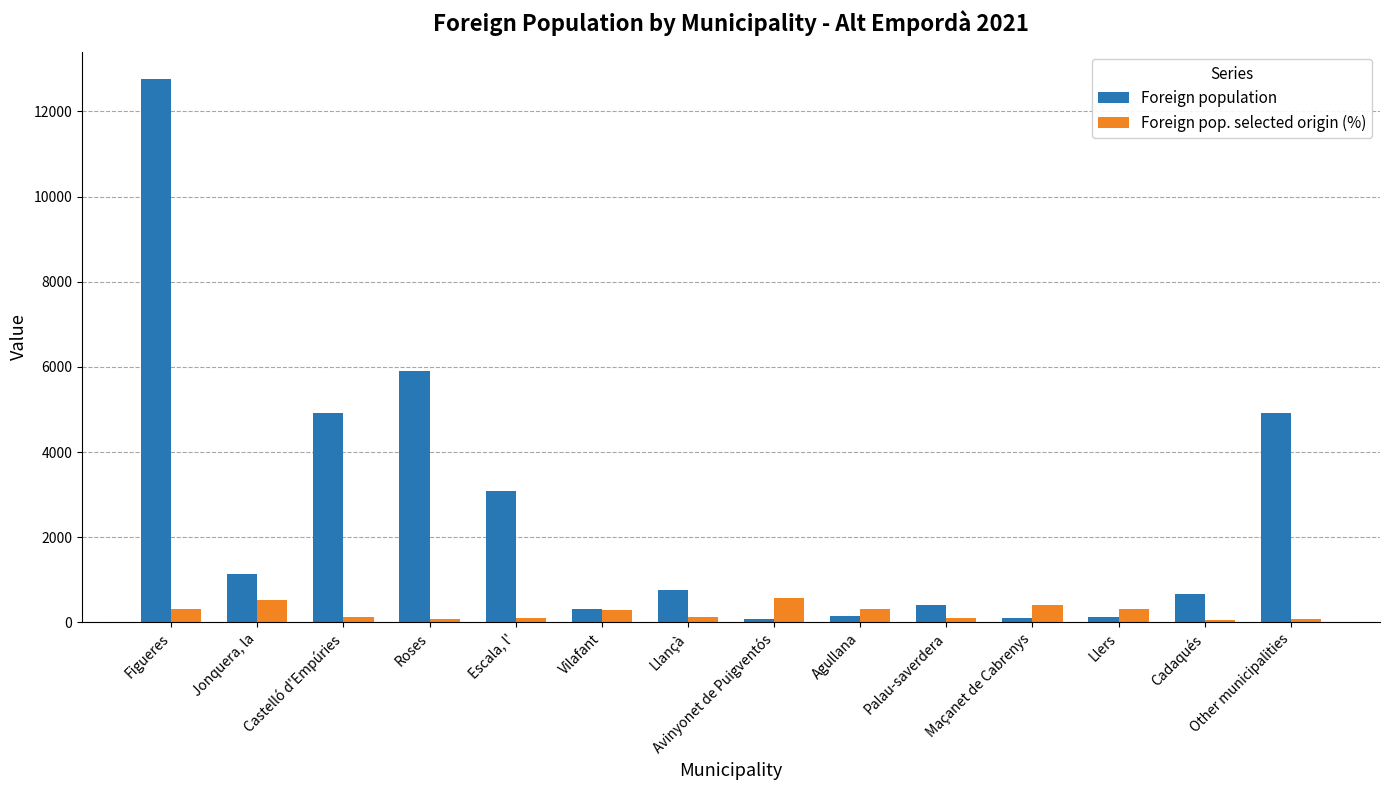

What is the difference between the Foreign pop. selected origin (%) values at Cadaqués and Escala, l'?

37